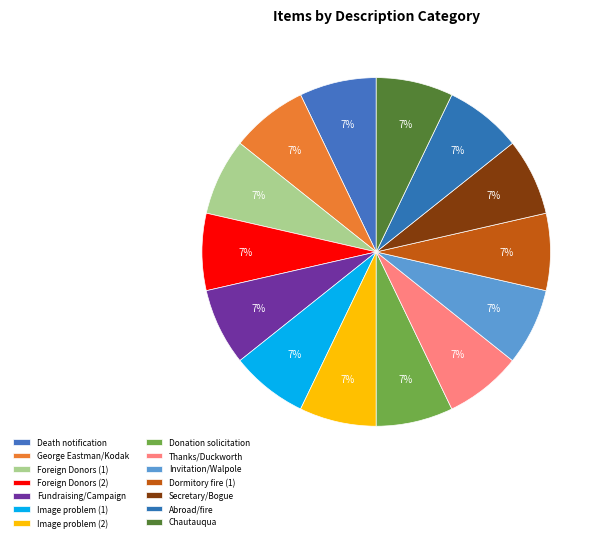

How many segments does this pie chart have?

14